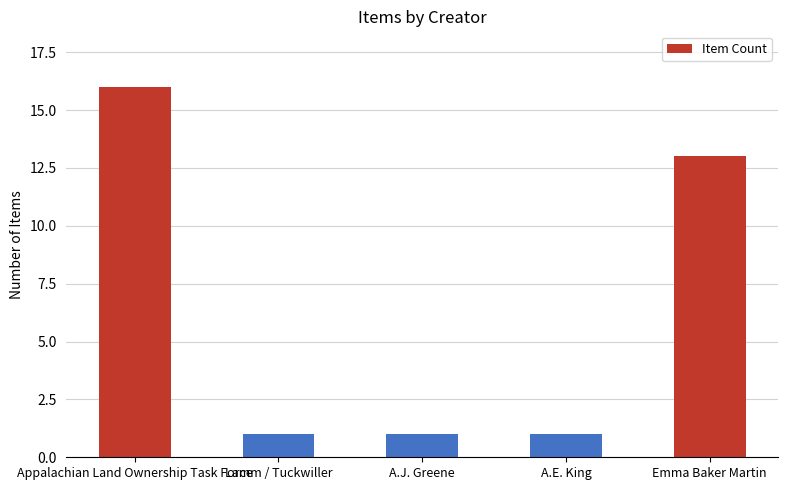

Count the values in the range 1 to 13.

4